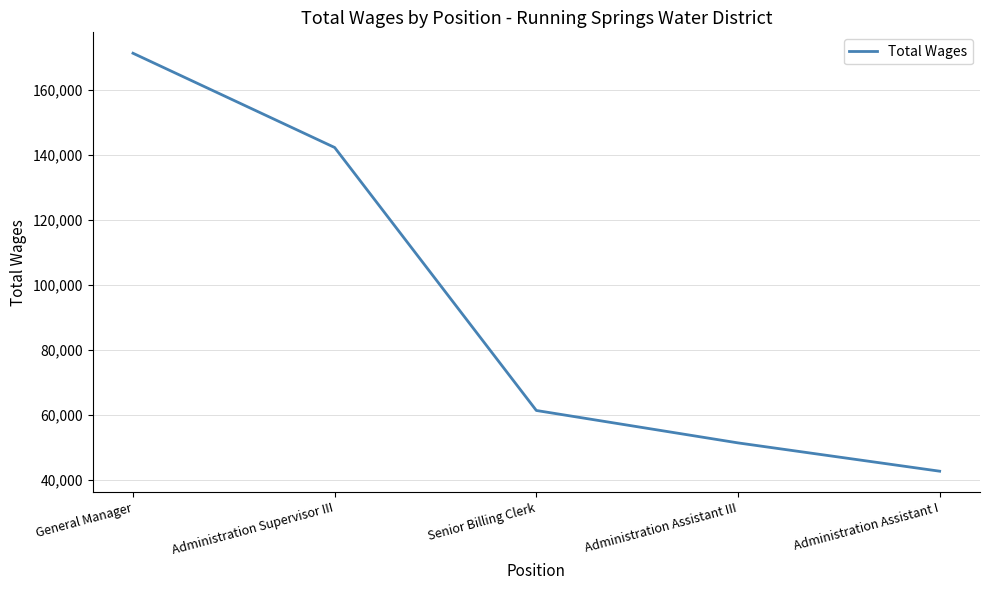

Rank the categories by value from lowest to highest.

Administration Assistant I, Administration Assistant III, Senior Billing Clerk, Administration Supervisor III, General Manager